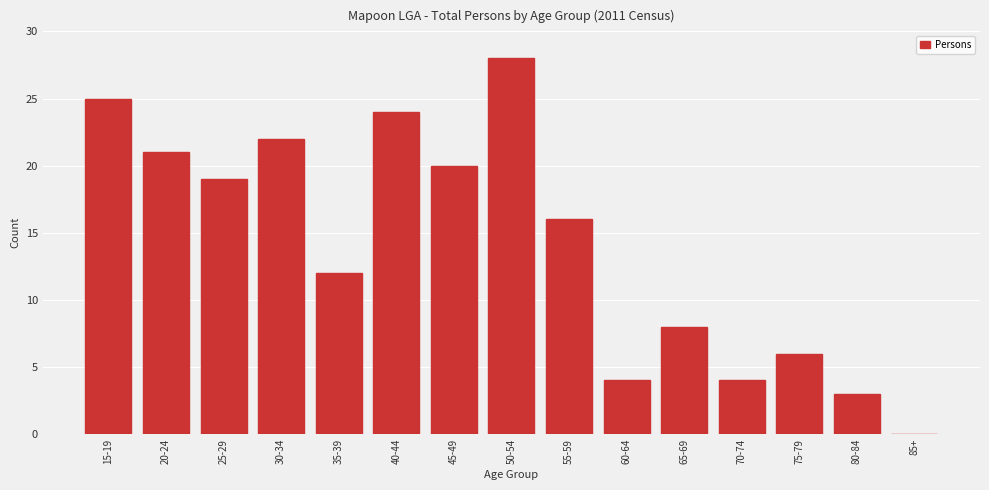

Reading left to right, what are all the values shown in this chart?

15-19=25	20-24=21	25-29=19	30-34=22	35-39=12	40-44=24	45-49=20	50-54=28	55-59=16	60-64=4	65-69=8	70-74=4	75-79=6	80-84=3	85+=0